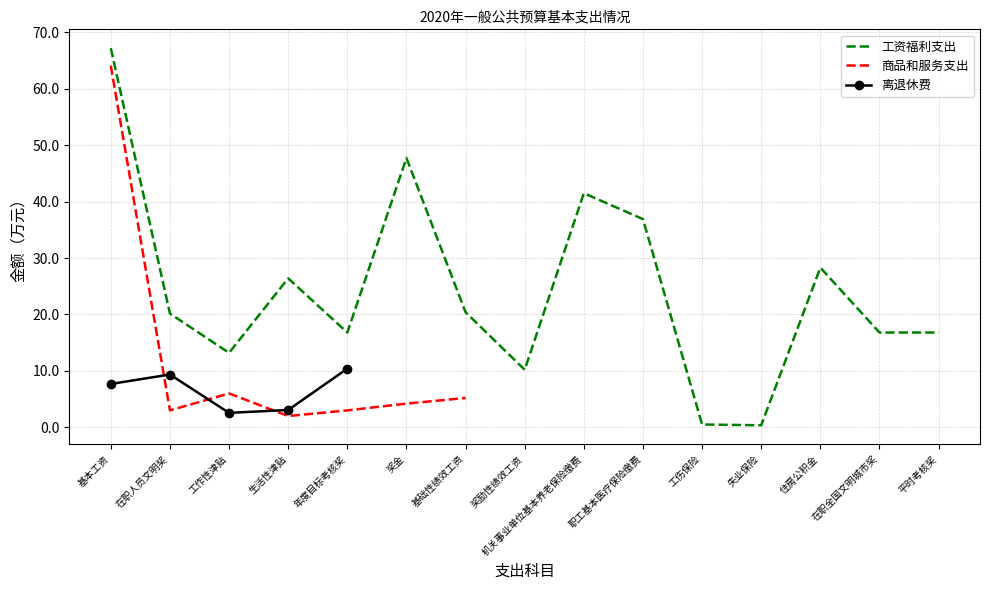

Reading right to left, transcribe all the data shown in this chart.

工资福利支出: 16.8	16.8	28.3	0.4	0.5	36.9	41.5	10.2	20.4	47.7	16.8	26.4	13.2	20.2	67.2
商品和服务支出: 0.0	0.0	0.0	0.0	0.0	0.0	0.0	0.0	5.2	4.2	3.0	2.0	6.0	3.0	64.1
离退休费: 0.0	0.0	0.0	0.0	0.0	0.0	0.0	0.0	0.0	0.0	10.4	3.1	2.6	9.4	7.7